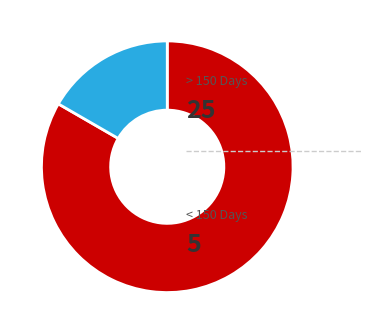

Is there any slice that represents more than half of the pie?

Yes